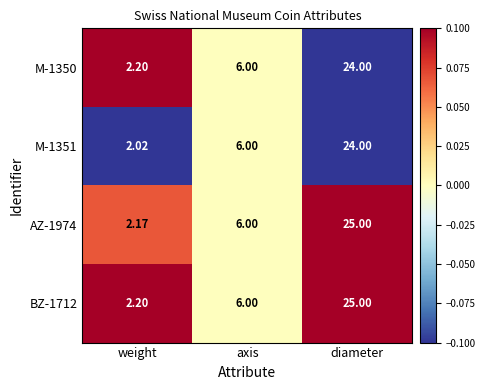

Rank the categories by BZ-1712 value from lowest to highest.

weight, axis, diameter